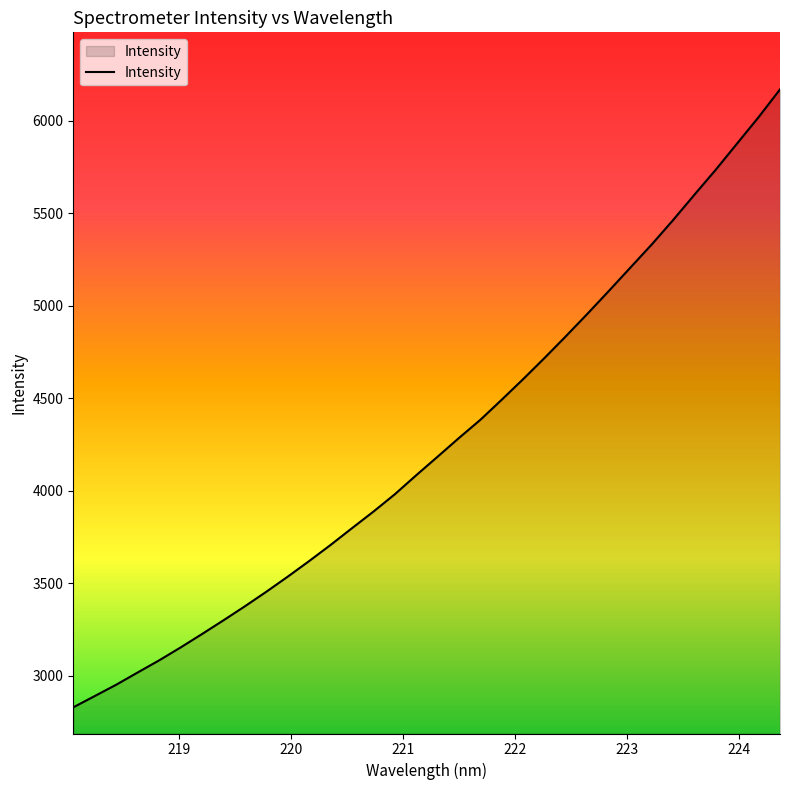

What is the difference between the maximum and minimum values?

3339.5